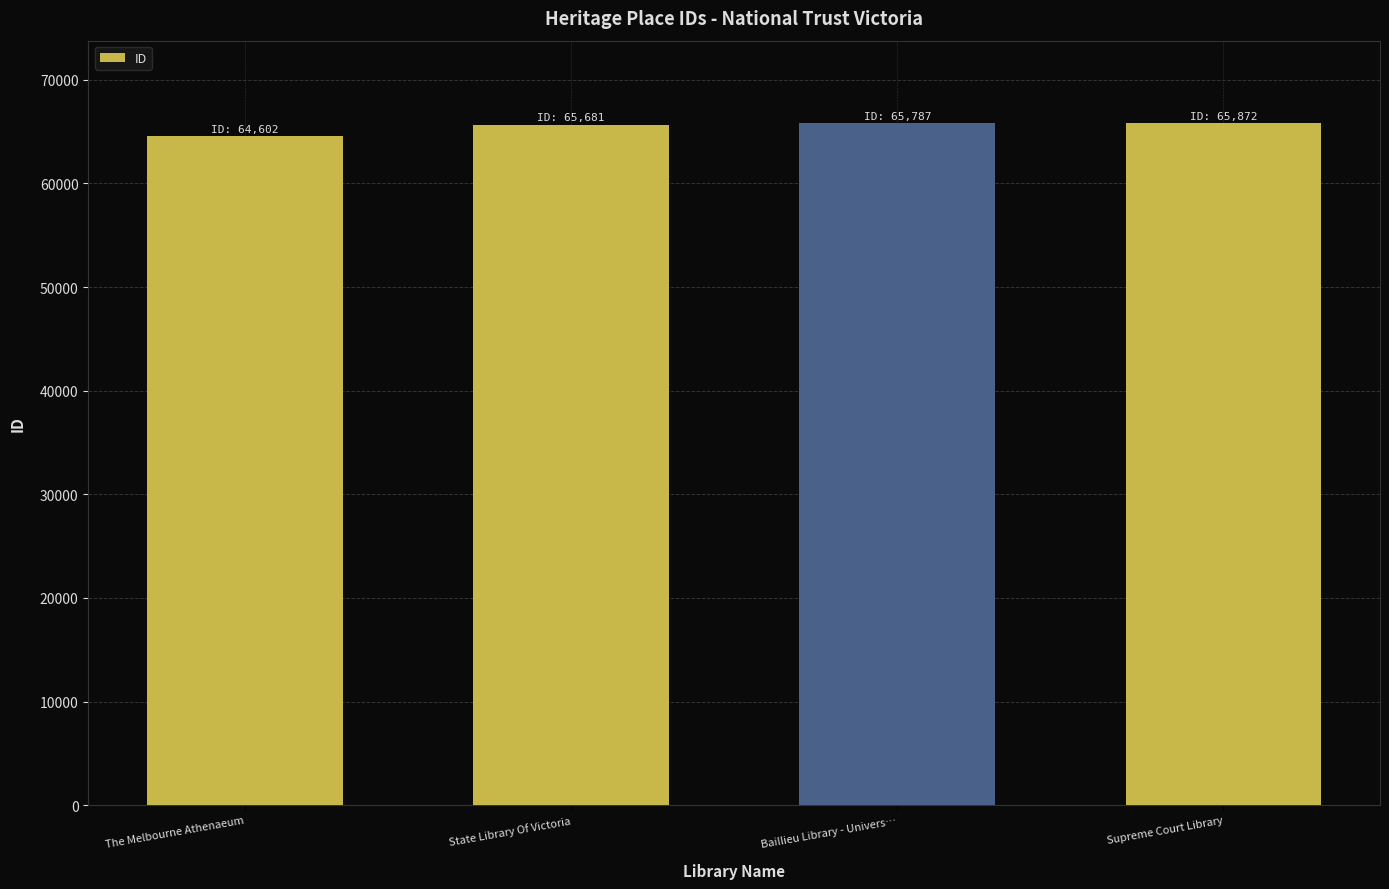

Read the value at Supreme Court Library.

65872